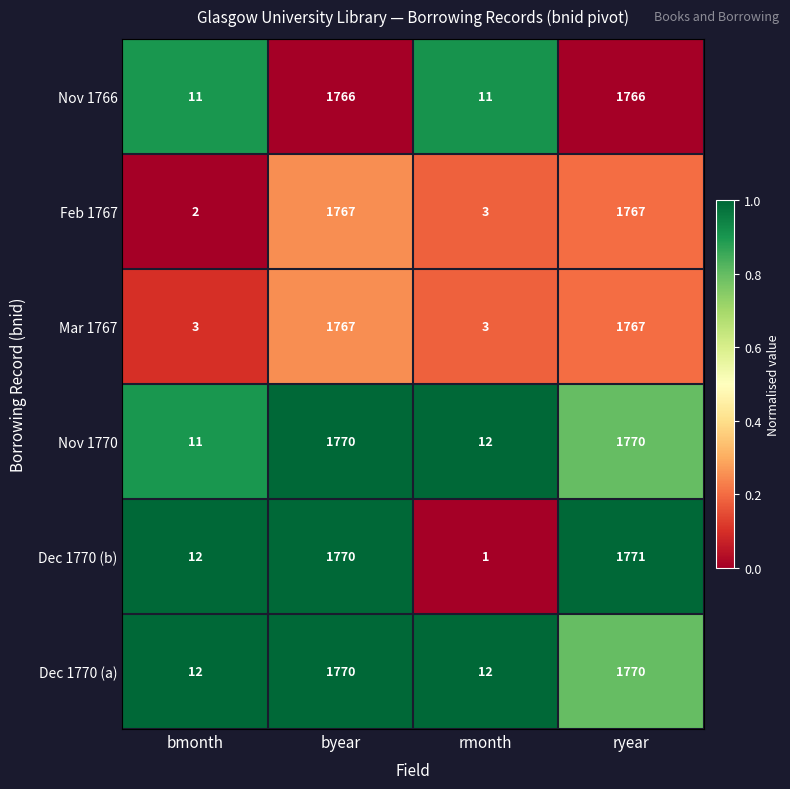

Reading left to right, extract all data points from this chart.

Nov 1766: 11	1766	11	1766
Feb 1767: 2	1767	3	1767
Mar 1767: 3	1767	3	1767
Nov 1770: 11	1770	12	1770
Dec 1770 (b): 12	1770	1	1771
Dec 1770 (a): 12	1770	12	1770